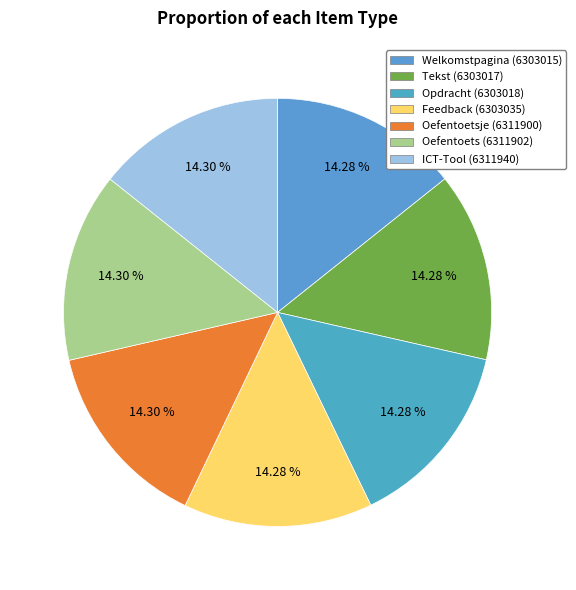

How many segments does this pie chart have?

7